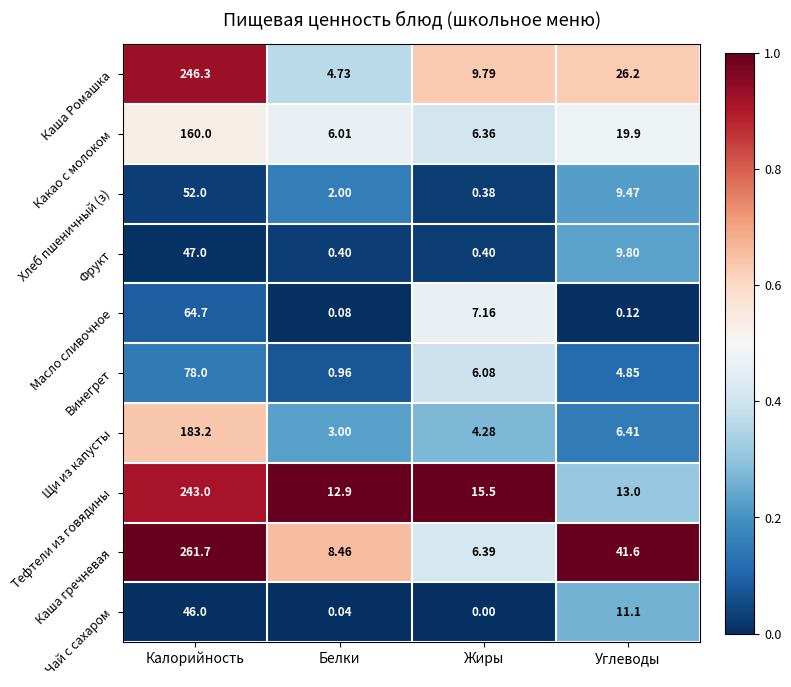

Between Белки and Жиры, which series saw the biggest shift?

Масло сливочное